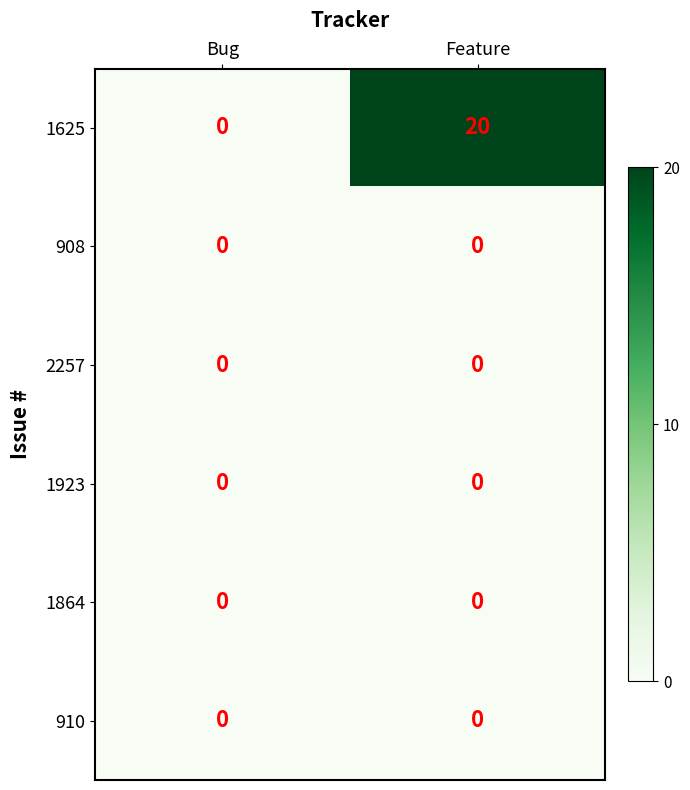

Read the 1625 value at Feature, to the nearest 10.

20